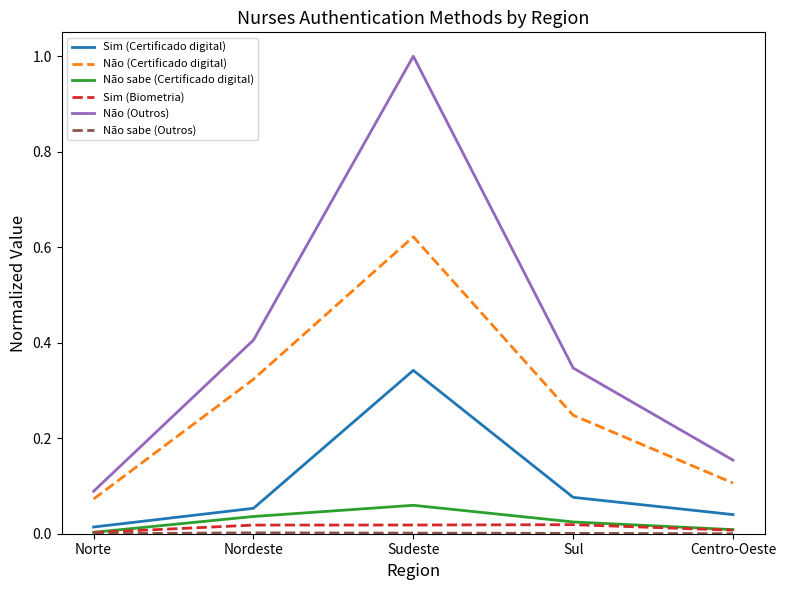

How many interior local peaks does the Não sabe (Certificado digital) series have?

1